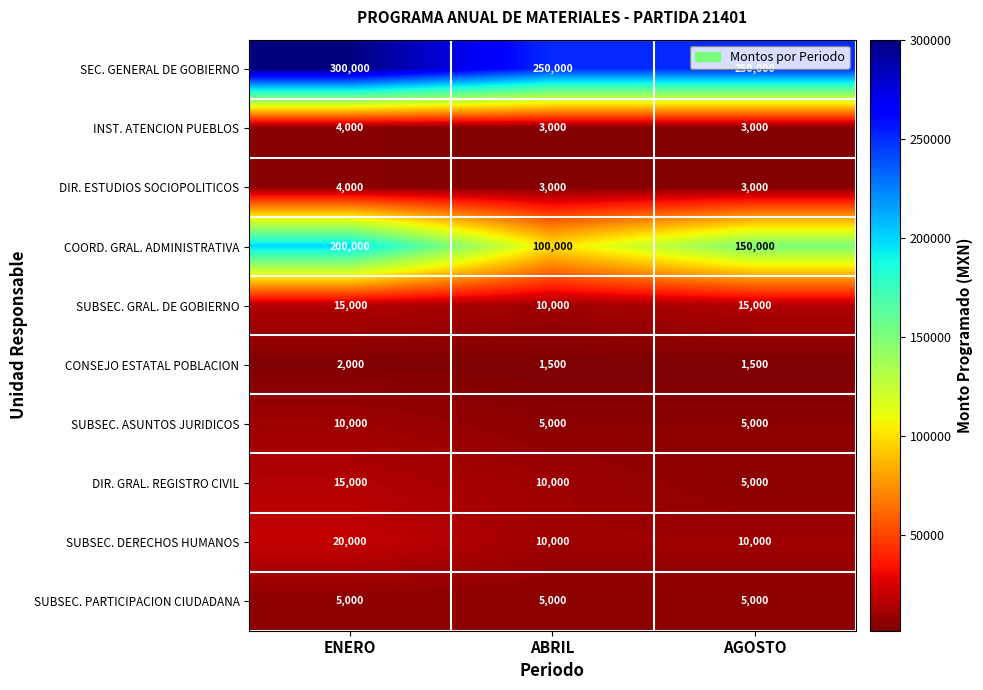

Is it true that SUBSEC. PARTICIPACION CIUDADANA equals 2076 at ENERO?

False